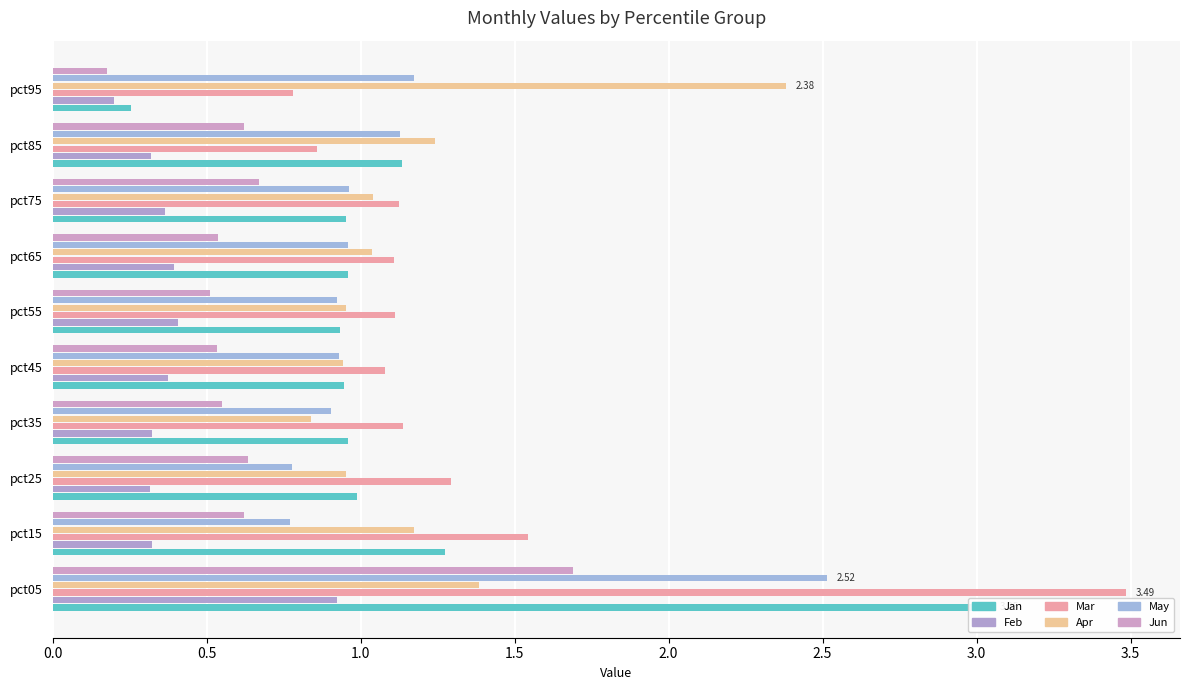

What is the maximum value shown in the chart?

3.5